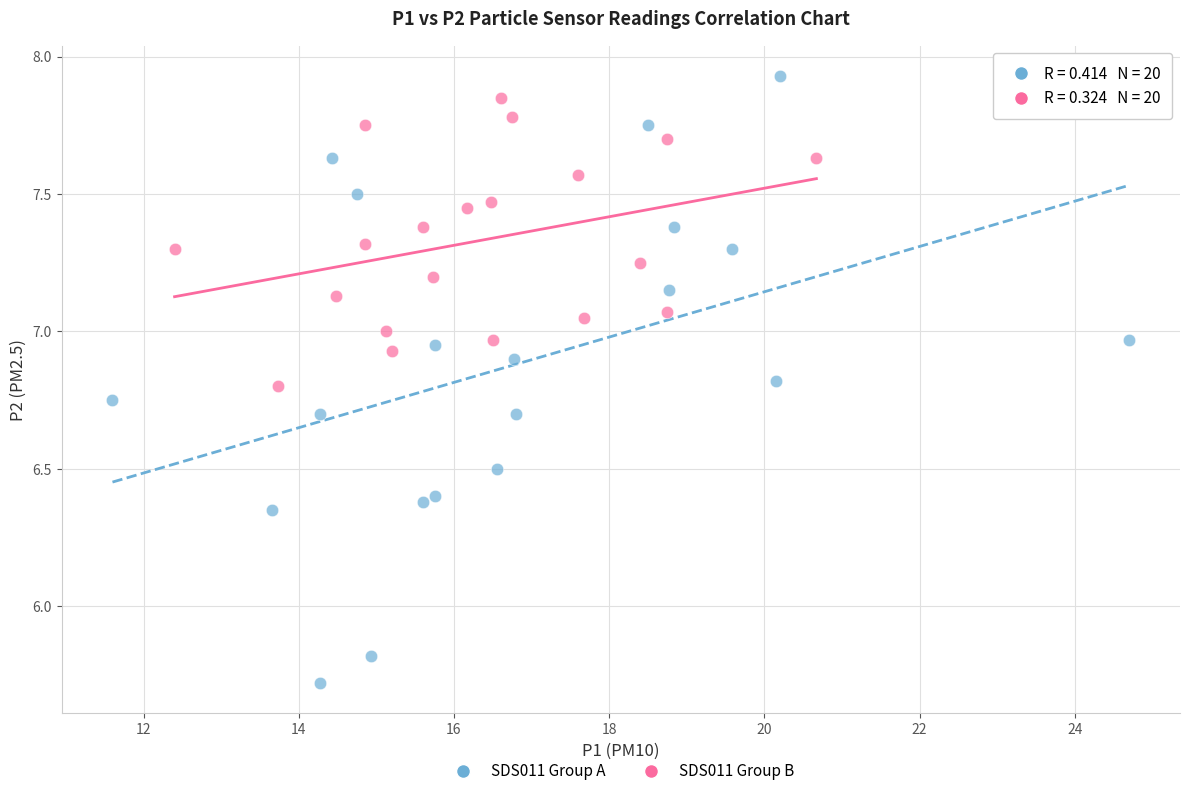

What are all the series names shown in the legend?

SDS011 Group A, SDS011 Group B